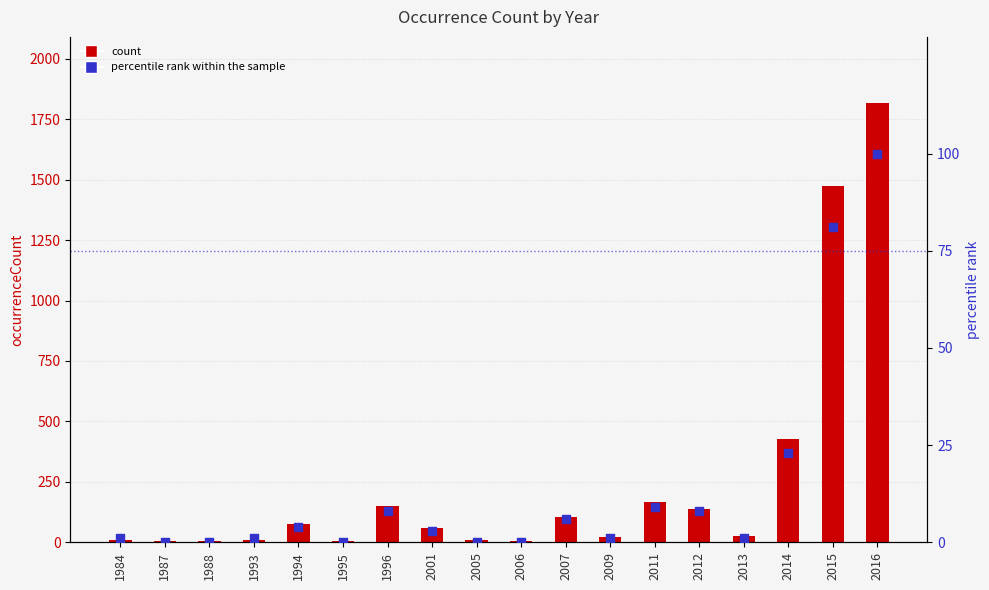

Which series contains the highest Y value?

count